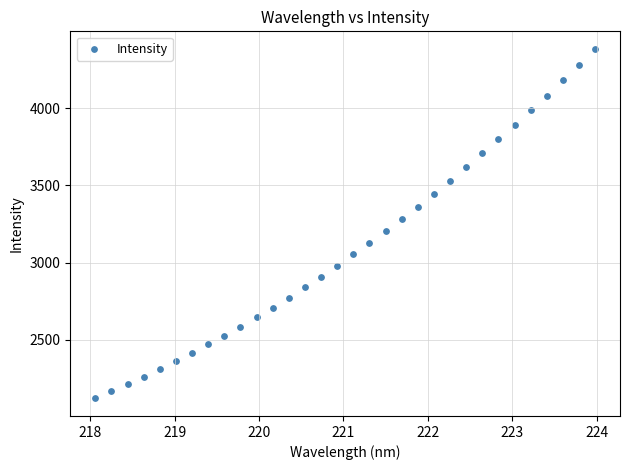

What is the range of Y values (max minus min)?

2265.8